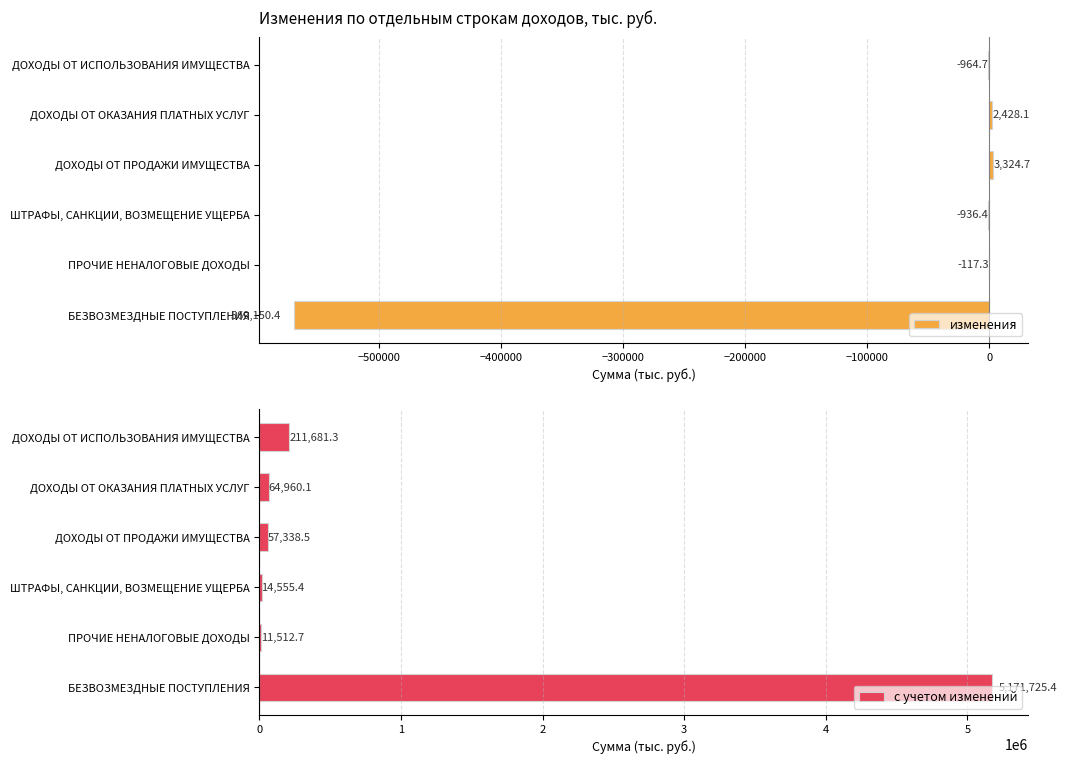

Does the chart contain any negative values?

Yes